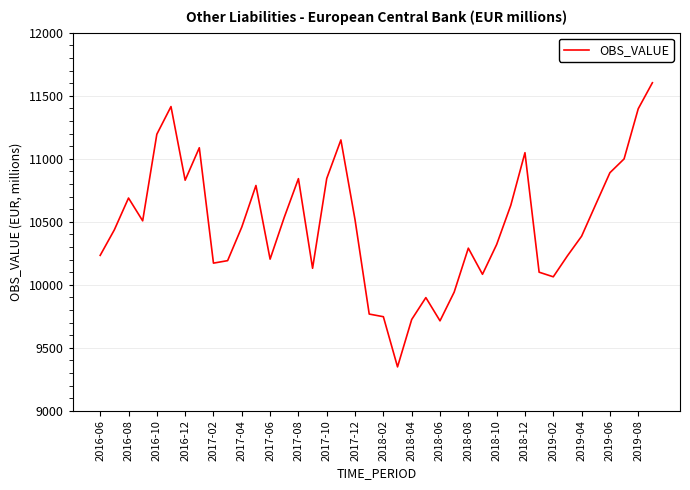

What is the average value?

10475.5